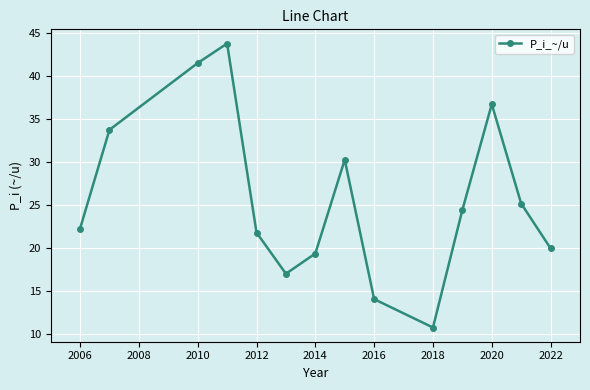

True or false: there are more than 1 points higher than both neighbors.

True